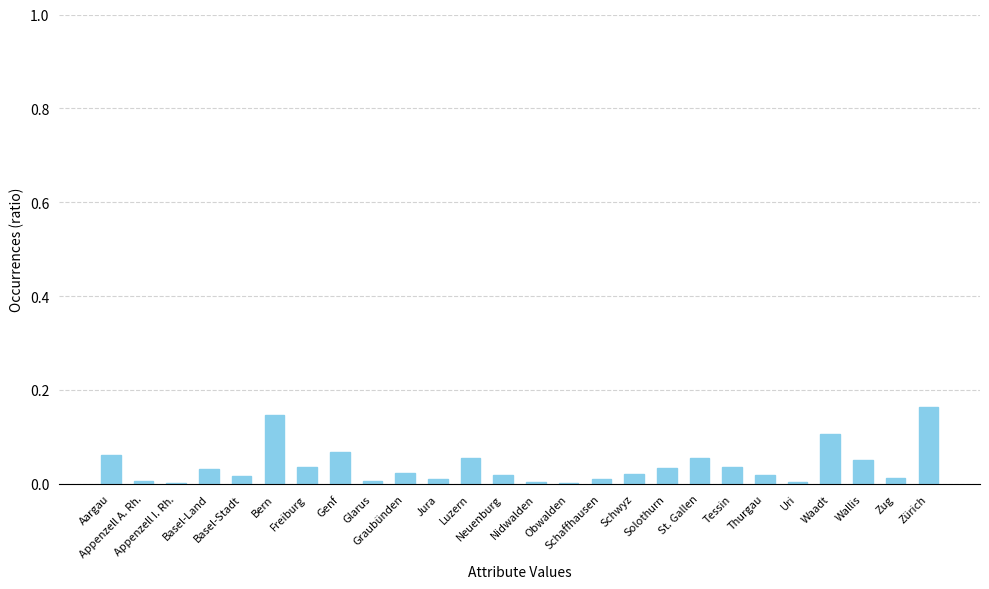

What is the maximum value shown in the chart?

0.2